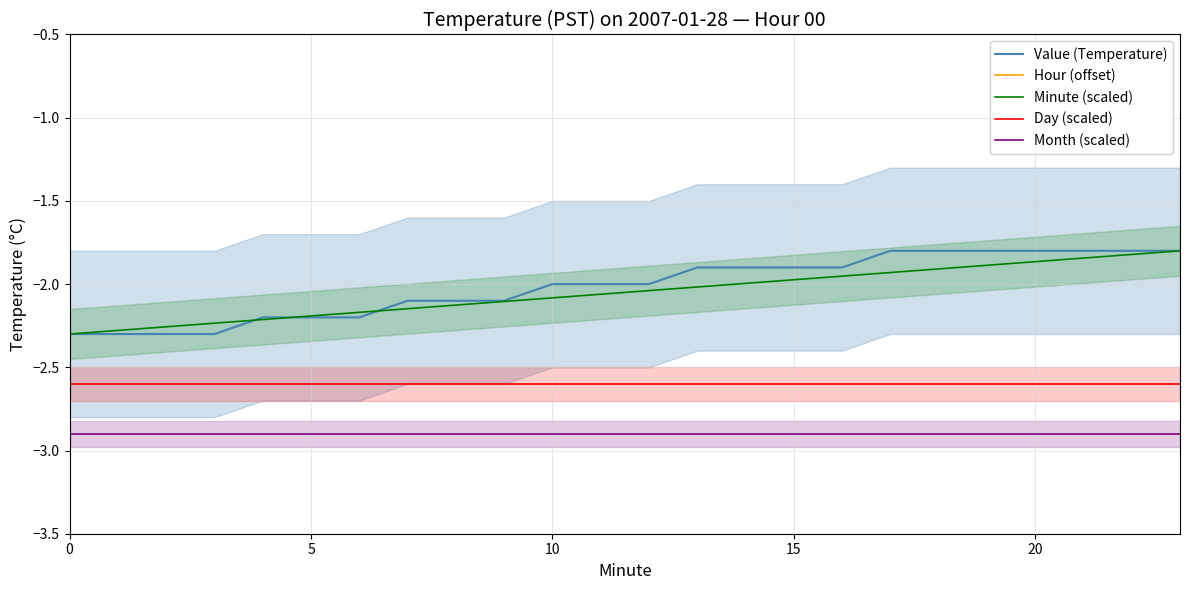

What is the maximum value for Day (scaled)?

-2.6